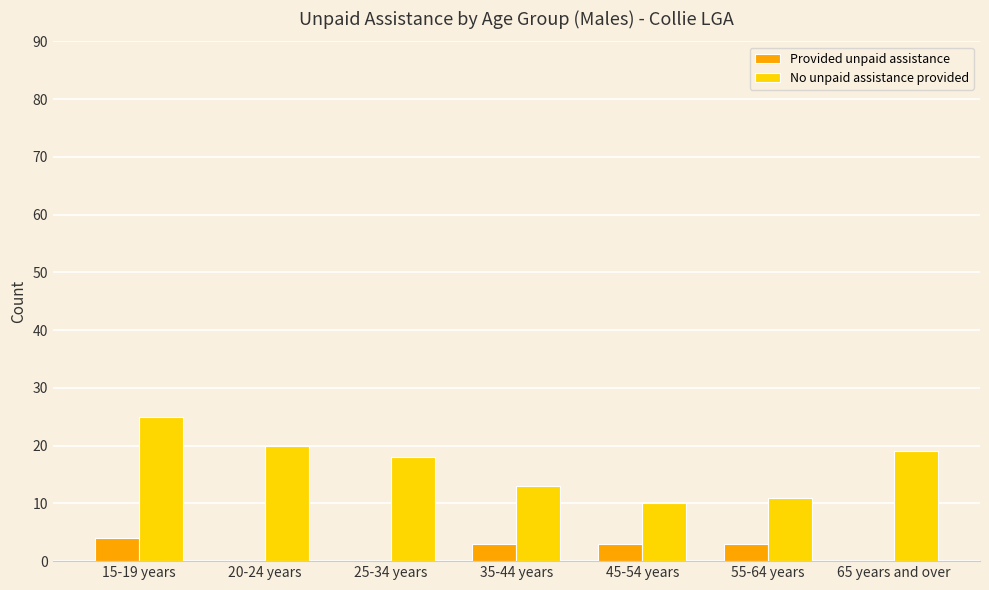

Between 15-19 years and 35-44 years, which series saw the biggest shift?

No unpaid assistance provided